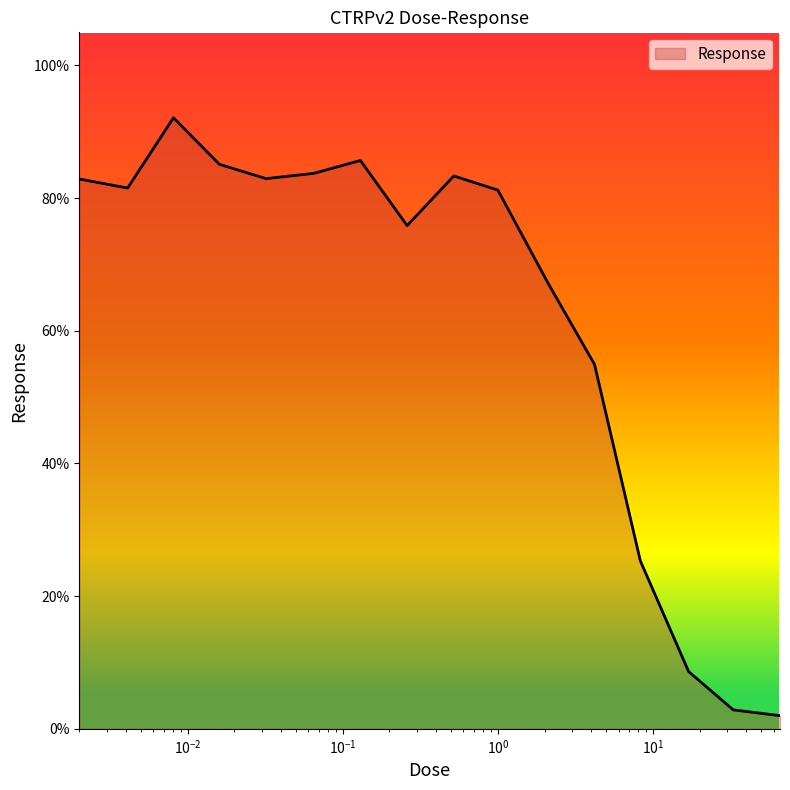

What is the difference between the maximum and minimum values?

90.1